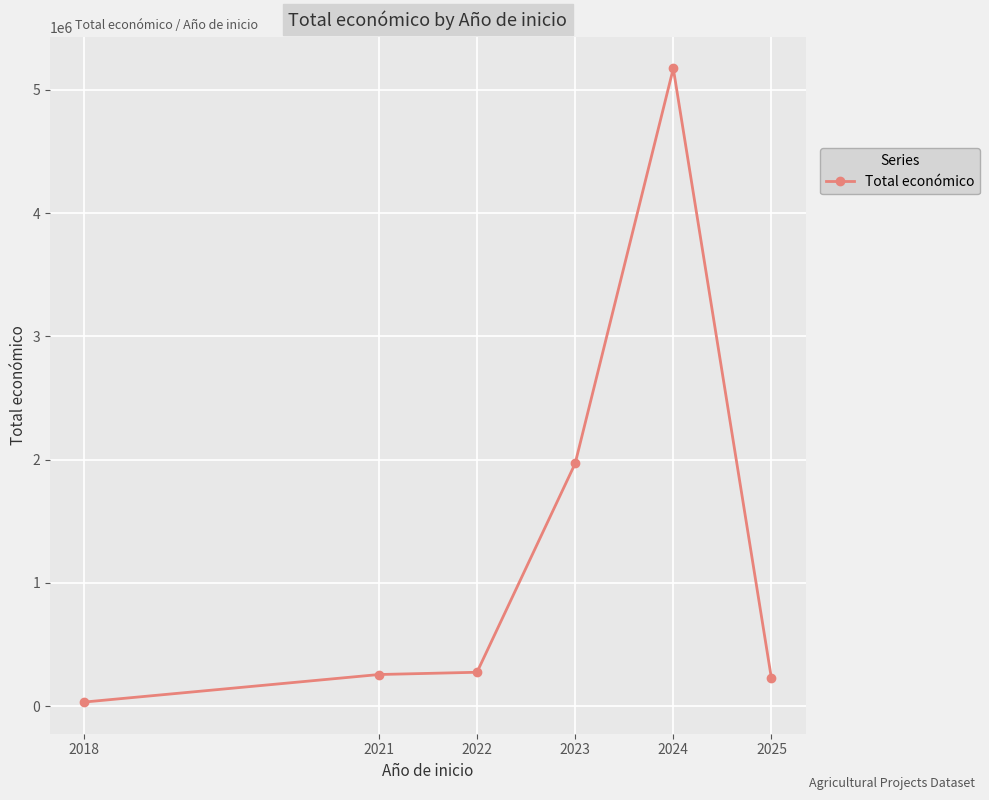

Is it true that the value at 2022 is 274183?

True